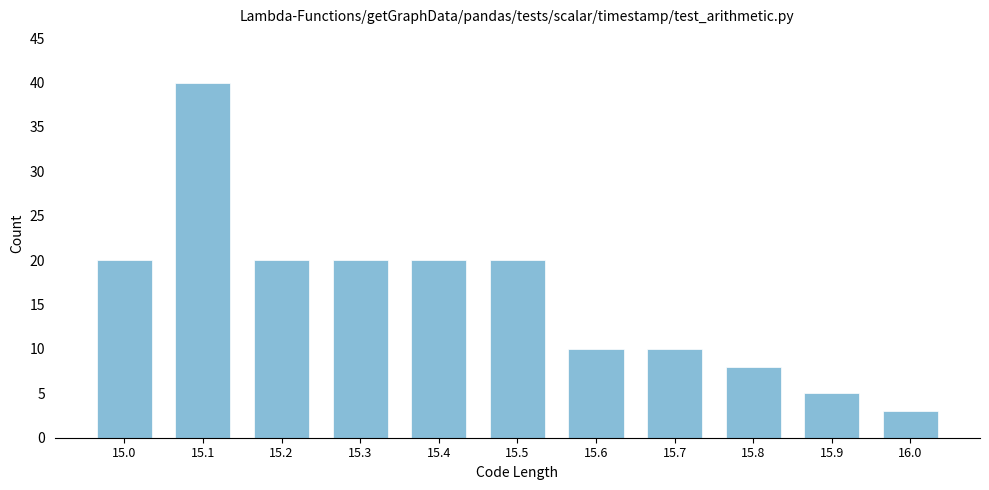

Reading left to right, list all the values displayed in this chart.

15.0=20	15.1=40	15.2=20	15.3=20	15.4=20	15.5=20	15.6=10	15.7=10	15.8=8	15.9=5	16.0=3